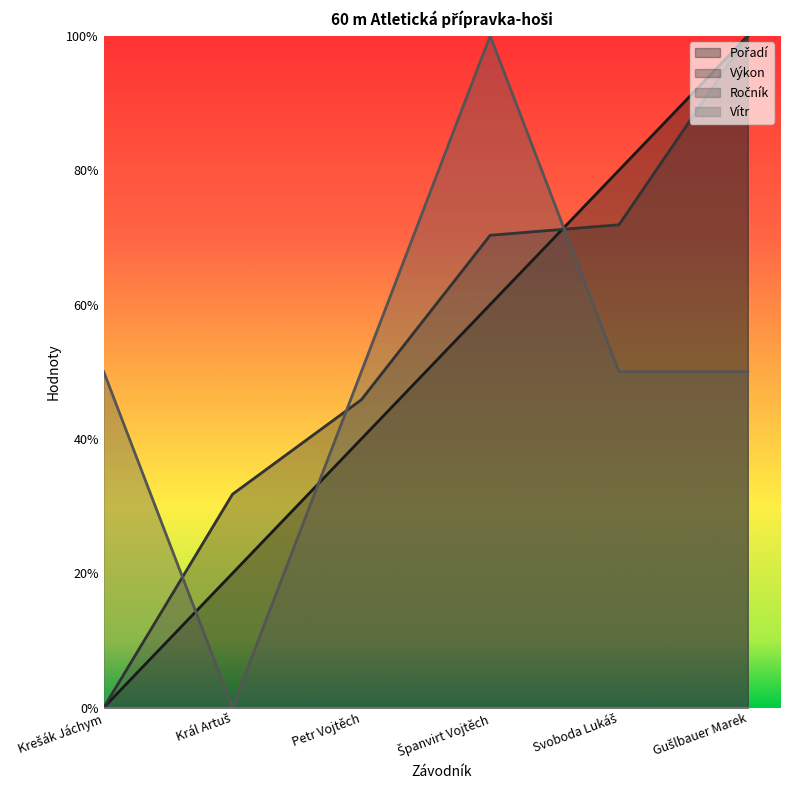

In Ročník, how many points are lower than both neighbors (excluding endpoints)?

1